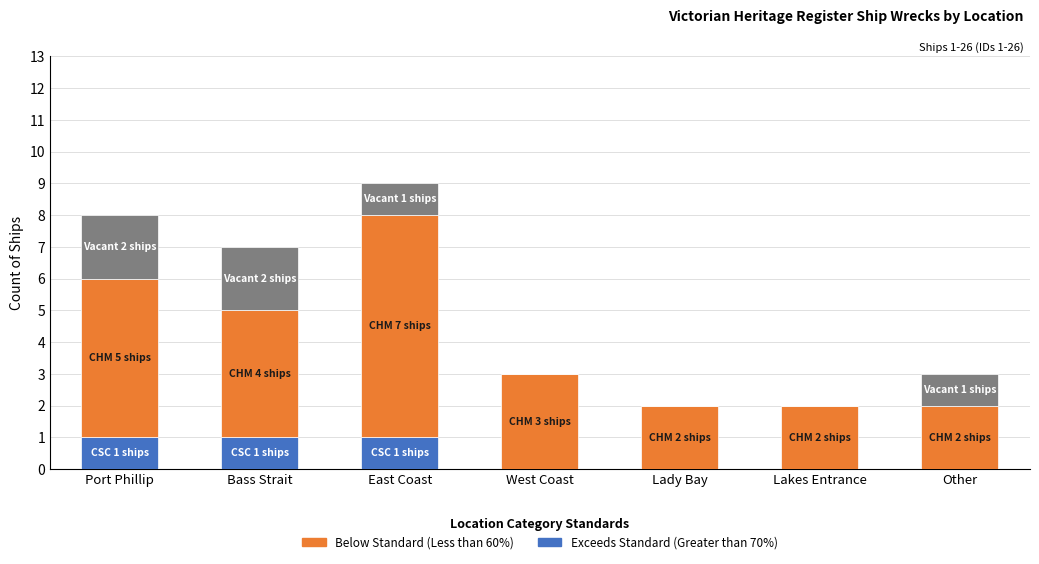

What is the total value across all series at West Coast?

3